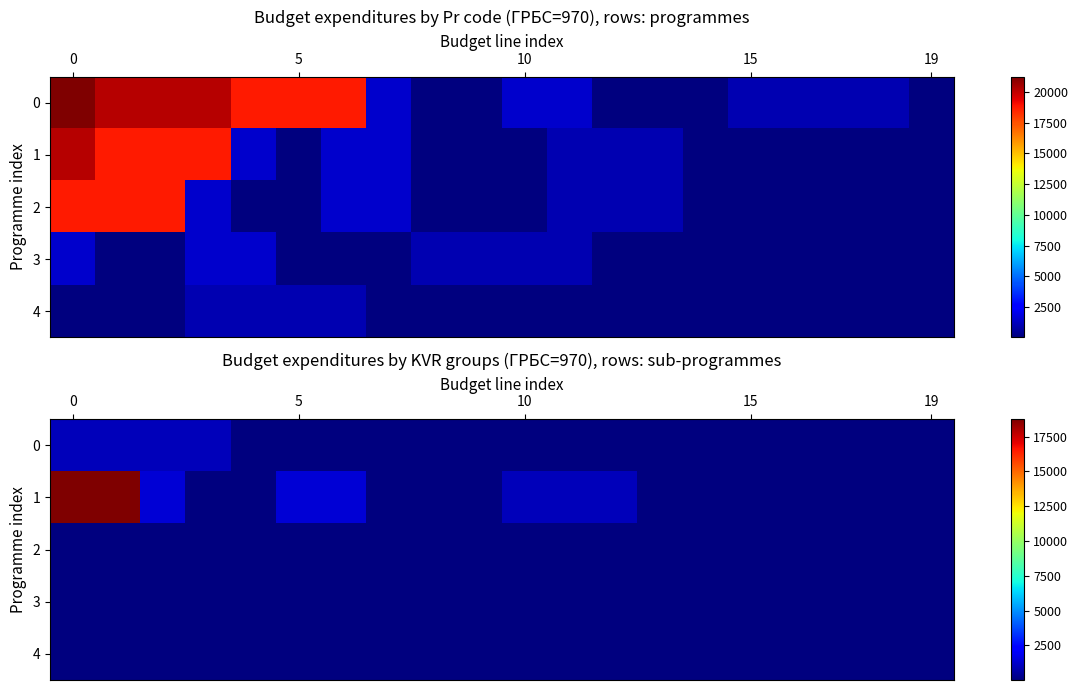

Read the 1 value at 10.

1000.0